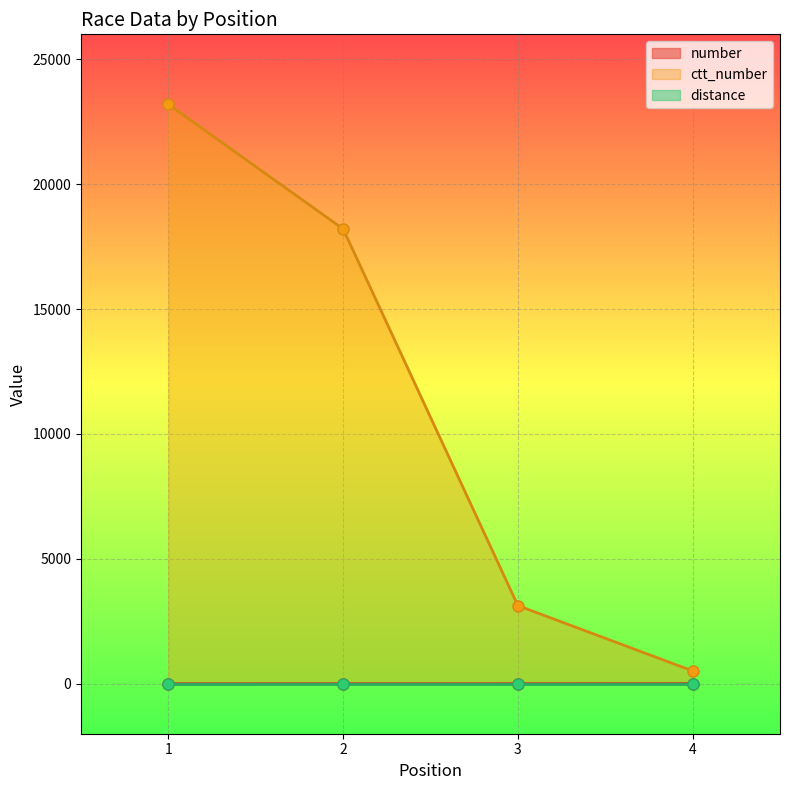

True or false: ctt_number and number intersect in this chart.

False